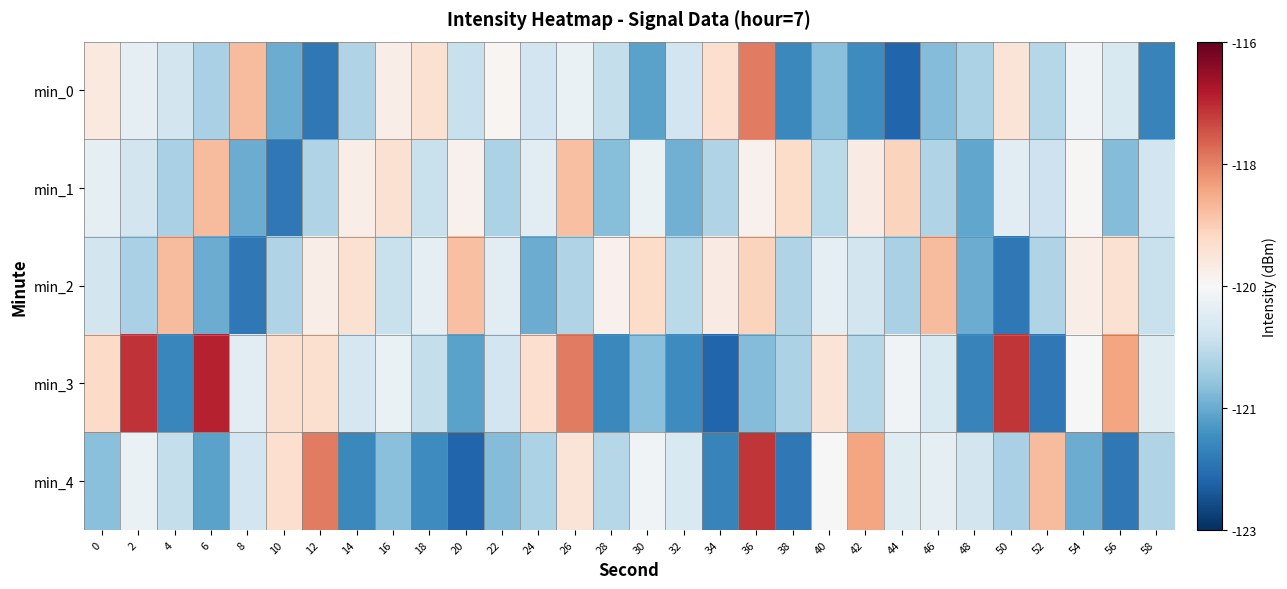

Reading left to right, list all the values displayed in this chart.

min_0: 0=-119.2	2=-119.8	4=-120.1	6=-120.6	8=-118.4	10=-121.2	12=-122.0	14=-120.5	16=-119.3	18=-119.0	20=-120.3	22=-119.4	24=-120.2	26=-119.7	28=-120.3	30=-121.4	32=-120.2	34=-118.9	36=-117.7	38=-121.8	40=-121.0	42=-121.7	44=-122.3	46=-121.0	48=-120.6	50=-119.0	52=-120.5	54=-119.6	56=-120.0	58=-121.8
min_1: 0=-119.8	2=-120.1	4=-120.6	6=-118.4	8=-121.2	10=-122.0	12=-120.5	14=-119.3	16=-119.0	18=-120.3	20=-119.3	22=-120.6	24=-119.9	26=-118.5	28=-121.0	30=-119.7	32=-121.2	34=-120.5	36=-119.3	38=-118.9	40=-120.4	42=-119.2	44=-118.7	46=-120.6	48=-121.3	50=-119.9	52=-120.2	54=-119.5	56=-121.0	58=-120.2
min_2: 0=-120.1	2=-120.6	4=-118.4	6=-121.2	8=-122.0	10=-120.5	12=-119.3	14=-119.0	16=-120.3	18=-119.8	20=-118.4	22=-119.9	24=-121.2	26=-120.5	28=-119.3	30=-118.9	32=-120.4	34=-119.2	36=-118.7	38=-120.6	40=-119.8	42=-120.1	44=-120.6	46=-118.4	48=-121.2	50=-122.0	52=-120.5	54=-119.3	56=-119.0	58=-120.3
min_3: 0=-118.8	2=-117.0	4=-121.8	6=-116.8	8=-119.9	10=-118.9	12=-119.0	14=-120.1	16=-119.7	18=-120.3	20=-121.4	22=-120.2	24=-118.9	26=-117.7	28=-121.8	30=-121.0	32=-121.7	34=-122.3	36=-121.0	38=-120.6	40=-119.0	42=-120.5	44=-119.6	46=-120.0	48=-121.8	50=-117.0	52=-122.0	54=-119.5	56=-118.1	58=-119.9
min_4: 0=-121.0	2=-119.7	4=-120.3	6=-121.4	8=-120.2	10=-118.9	12=-117.7	14=-121.8	16=-121.0	18=-121.7	20=-122.3	22=-121.0	24=-120.6	26=-119.0	28=-120.5	30=-119.6	32=-120.0	34=-121.8	36=-117.0	38=-122.0	40=-119.5	42=-118.1	44=-119.9	46=-119.8	48=-120.1	50=-120.6	52=-118.4	54=-121.2	56=-122.0	58=-120.5